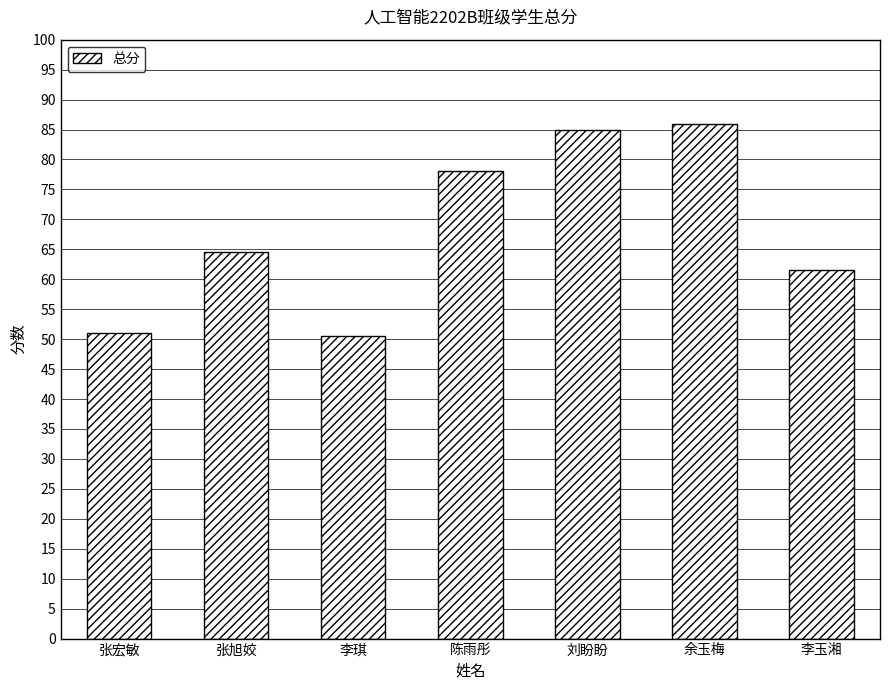

What is the sum of the values at 余玉梅 and 陈雨彤?

164.0